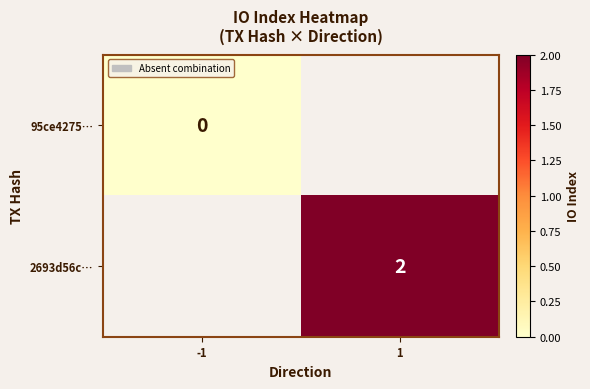

Is the value of 2693d56c… at 1 greater than the value of 95ce4275… at -1?

Yes